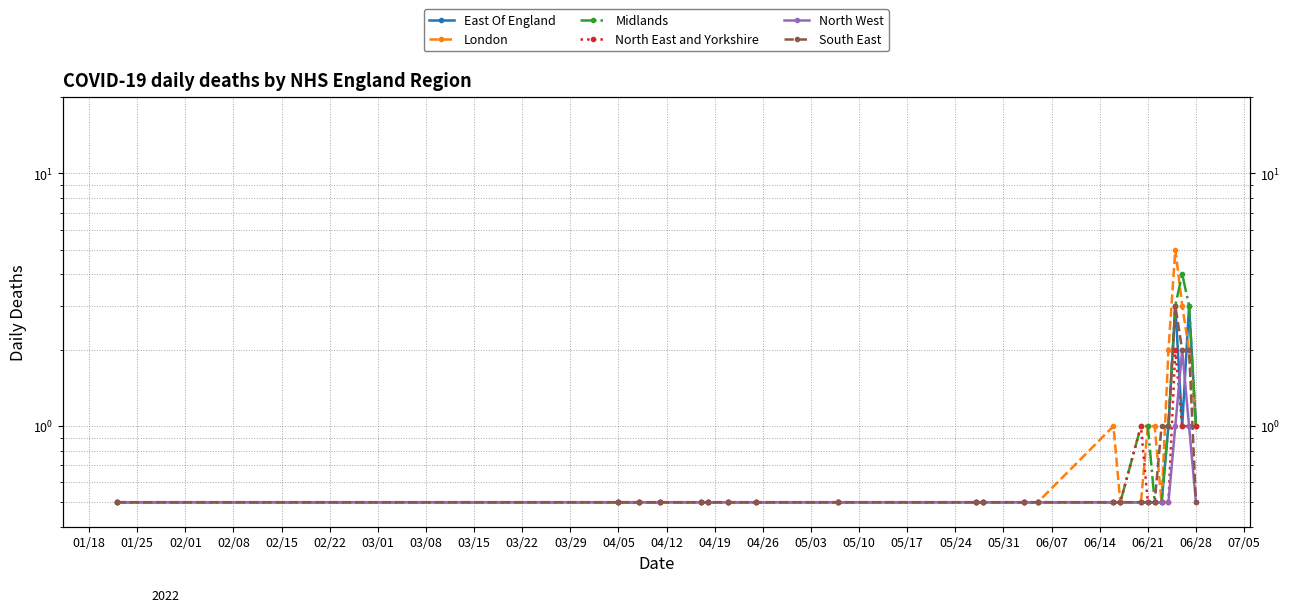

Reading left to right, transcribe all the data shown in this chart.

East Of England: 0.5	0.5	0.5	0.5	0.5	0.5	0.5	0.5	0.5	0.5	0.5	0.5	0.5	0.5	0.5	0.5	0.5	0.5	0.5	1.0	3.0	1.0	3.0	1.0
London: 0.5	0.5	0.5	0.5	0.5	0.5	0.5	0.5	0.5	0.5	0.5	0.5	0.5	1.0	0.5	0.5	1.0	1.0	0.5	2.0	5.0	3.0	2.0	1.0
Midlands: 0.5	0.5	0.5	0.5	0.5	0.5	0.5	0.5	0.5	0.5	0.5	0.5	0.5	0.5	0.5	1.0	1.0	0.5	0.5	1.0	3.0	4.0	3.0	1.0
North East and Yorkshire: 0.5	0.5	0.5	0.5	0.5	0.5	0.5	0.5	0.5	0.5	0.5	0.5	0.5	0.5	0.5	1.0	0.5	0.5	0.5	0.5	2.0	1.0	1.0	1.0
North West: 0.5	0.5	0.5	0.5	0.5	0.5	0.5	0.5	0.5	0.5	0.5	0.5	0.5	0.5	0.5	0.5	0.5	0.5	0.5	0.5	1.0	2.0	1.0	0.5
South East: 0.5	0.5	0.5	0.5	0.5	0.5	0.5	0.5	0.5	0.5	0.5	0.5	0.5	0.5	0.5	0.5	0.5	0.5	1.0	1.0	3.0	2.0	2.0	0.5